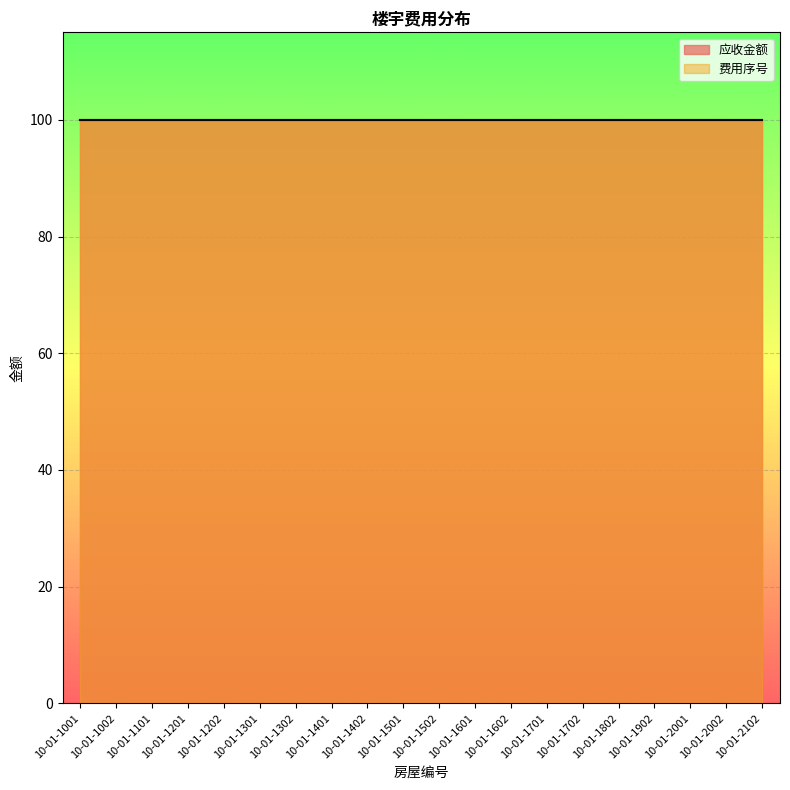

What is the value of the 费用序号 point at the 15th from the left?

2